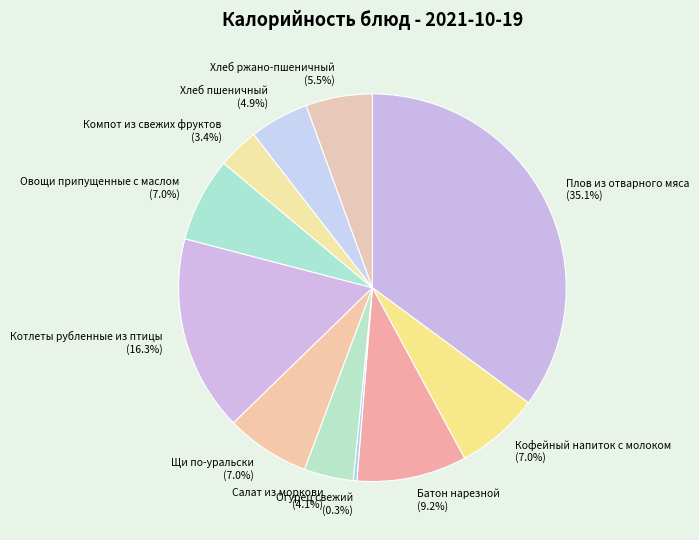

What is the ratio of the value at Плов из отварного мяса (35.1%) to the value at Овощи припущенные с маслом (7.0%)?

5.0